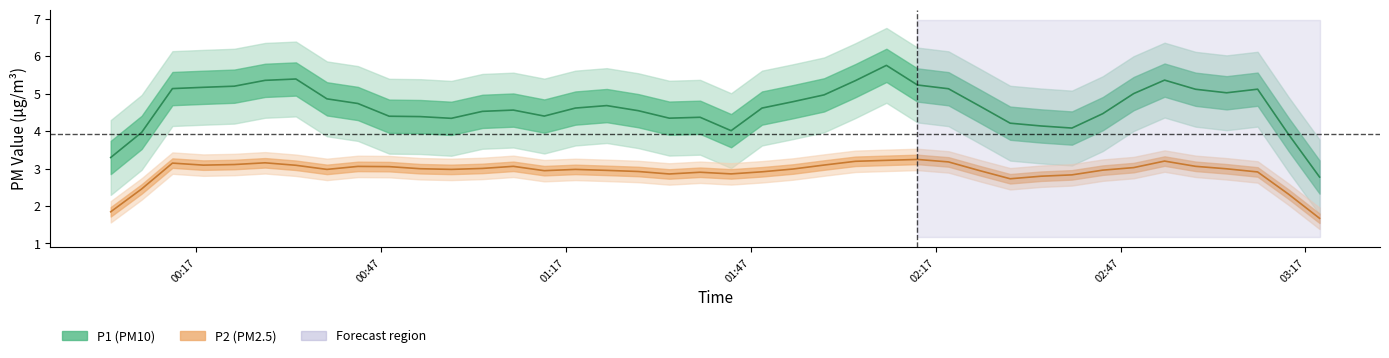

At how many categories does at least one series exceed 2?

40